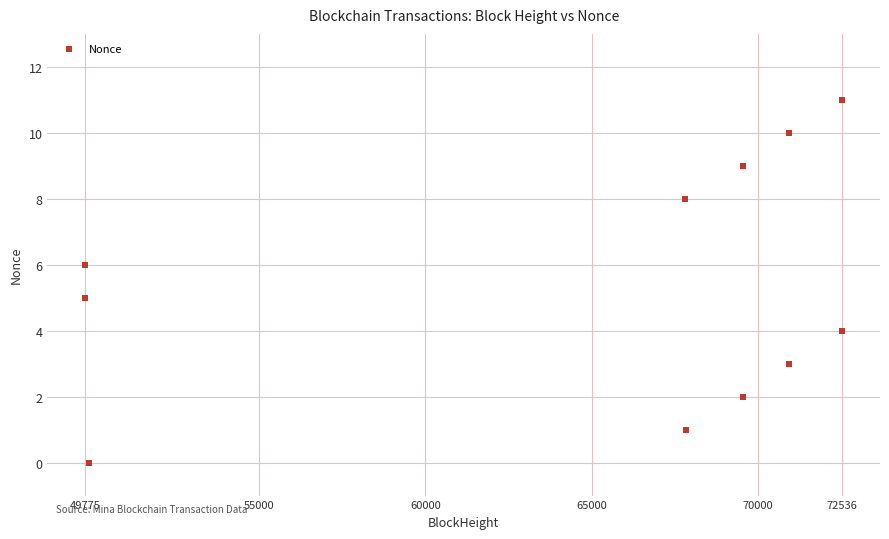

What is the average X value?

64648